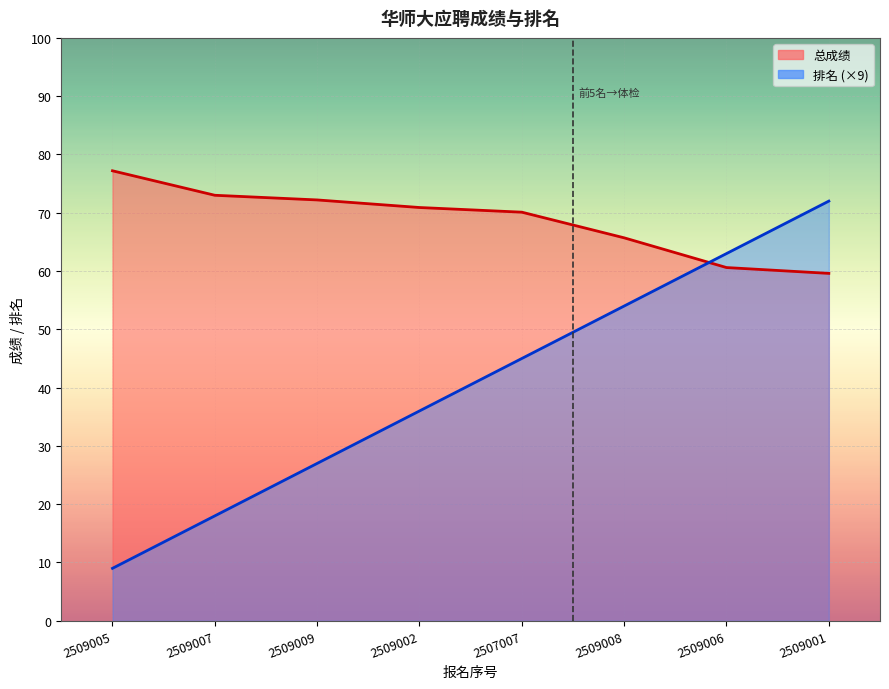

At 2507007, list the series in order from smallest to largest.

排名, 总成绩